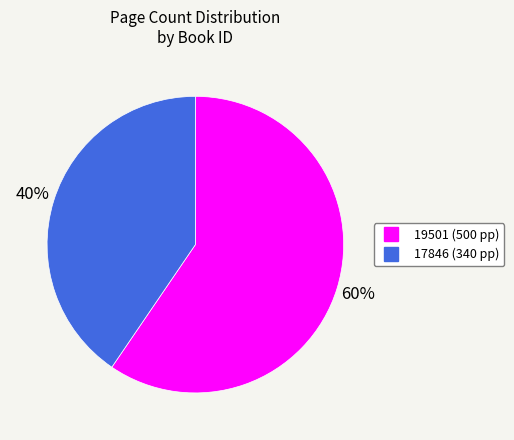

To the nearest percent, what is the combined percentage of 17846 and 19501?

100%